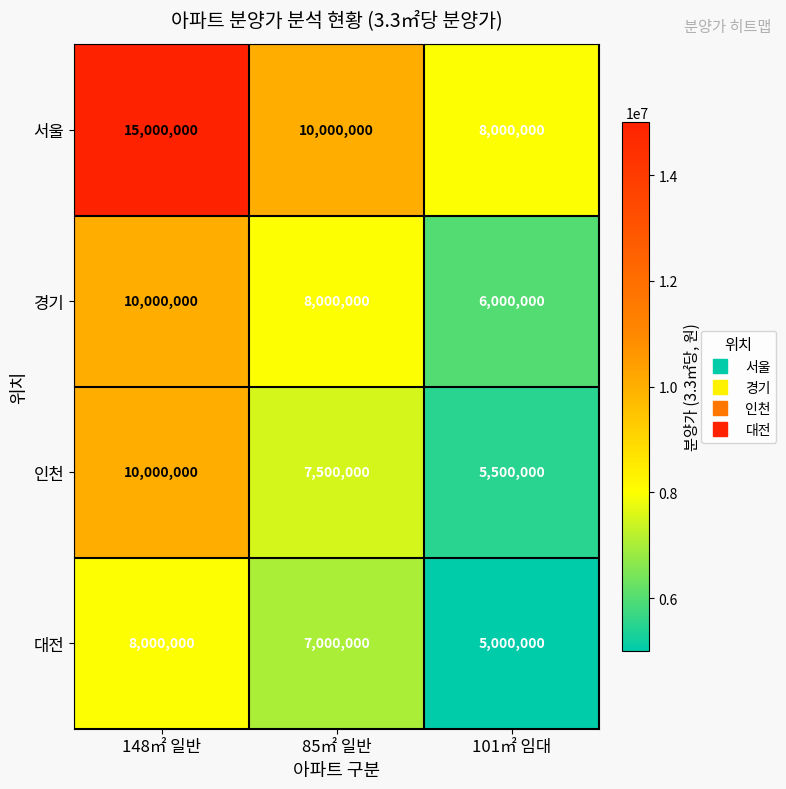

Is it true that 경기 equals 2194217 at 85㎡ 일반?

False